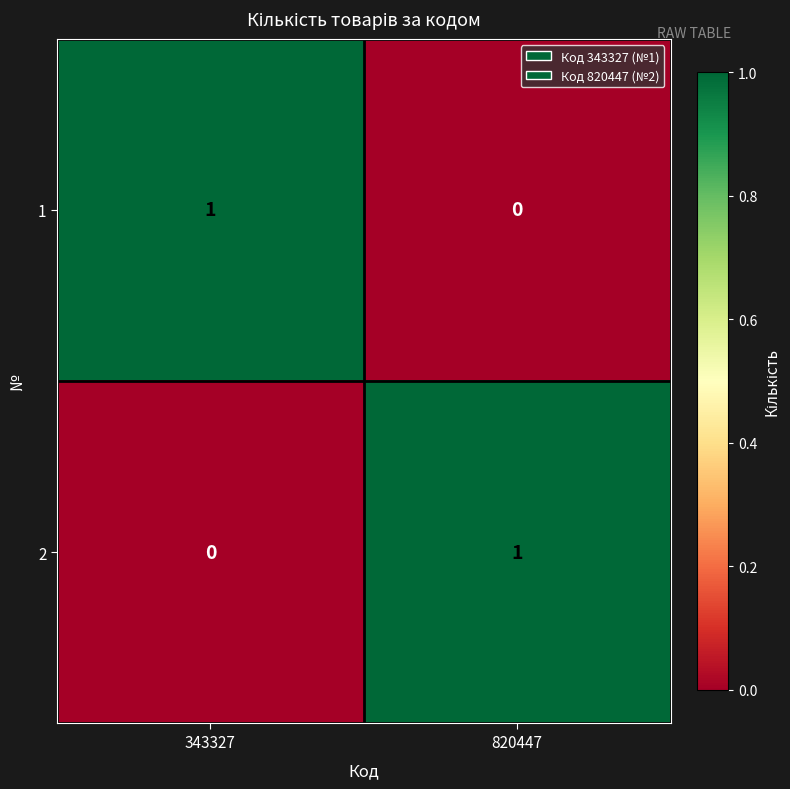

Is the value of 2 at 820447 greater than the value of 1 at 820447?

Yes